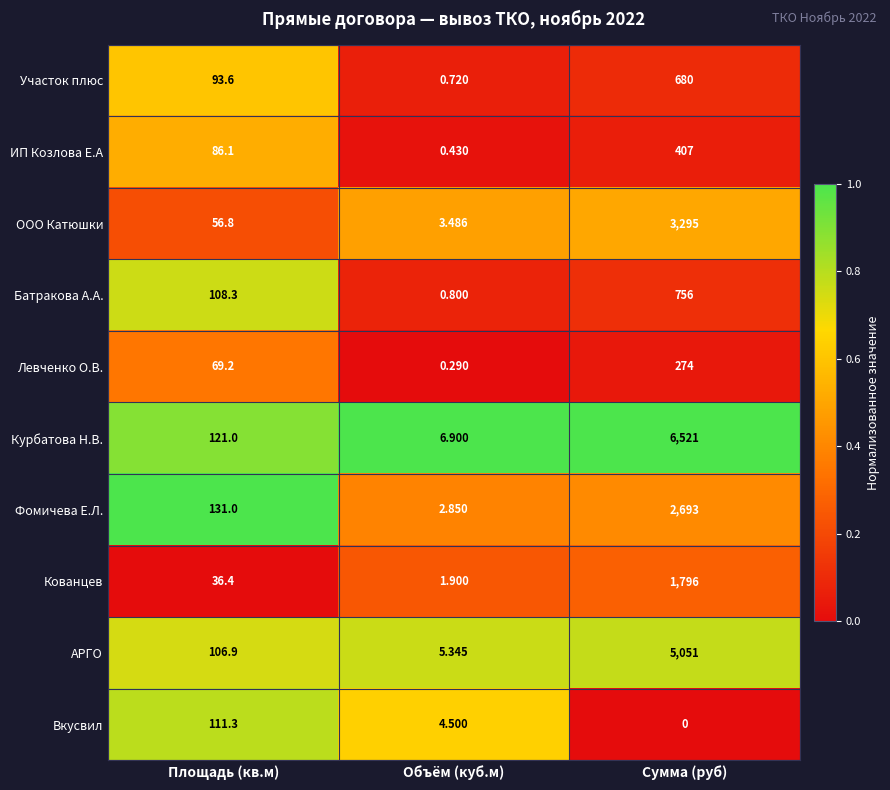

List the series in order of their peak value, lowest first.

Вкусвил, Левченко О.В., ИП Козлова Е.А, Участок плюс, Батракова А.А., Кованцев, Фомичева Е.Л., ООО Катюшки, АРГО, Курбатова Н.В.